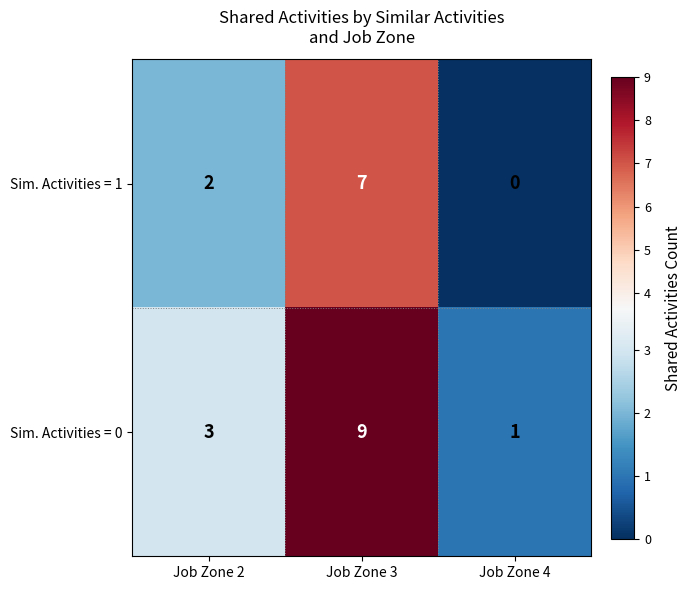

Between Job Zone 2 and Job Zone 3, which series saw the biggest shift?

Sim. Activities = 0